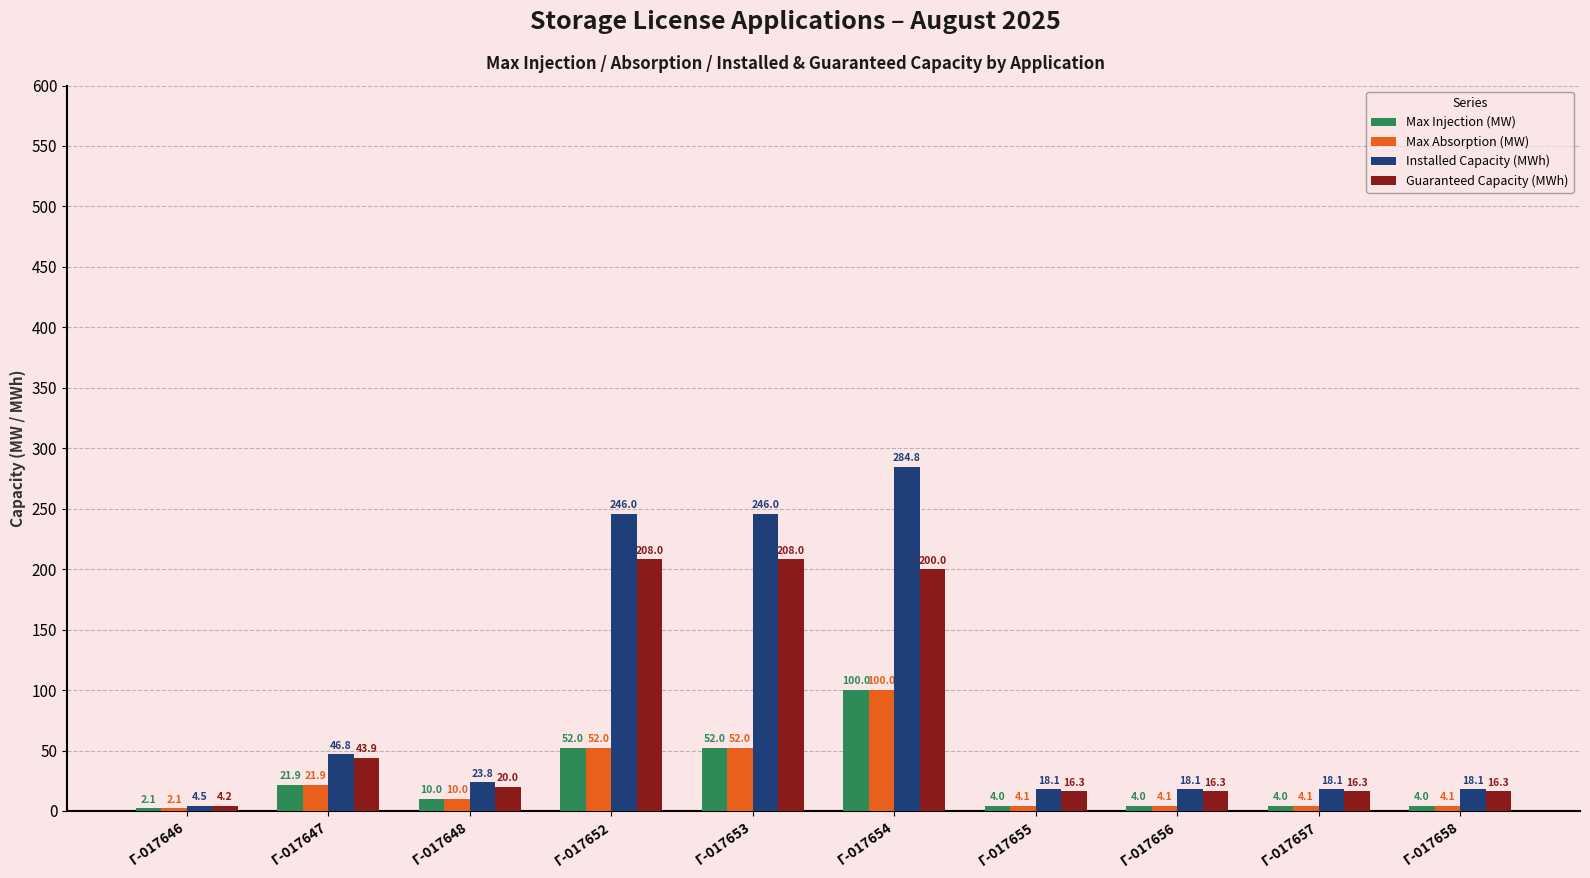

Is it true that Guaranteed Capacity (MWh) equals 4.2 at Γ-017646?

True